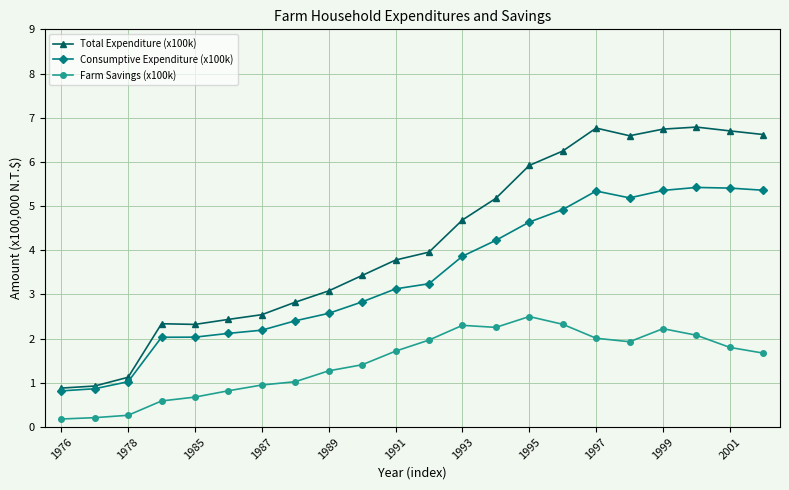

True or false: Farm Savings (x100k) and Total Expenditure (x100k) intersect in this chart.

False